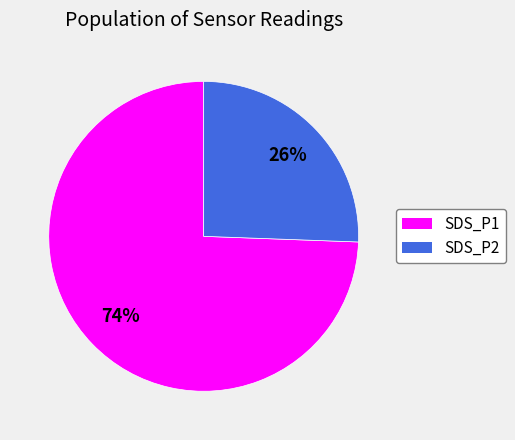

Is it true that SDS_P2 is 35% of the pie?

False